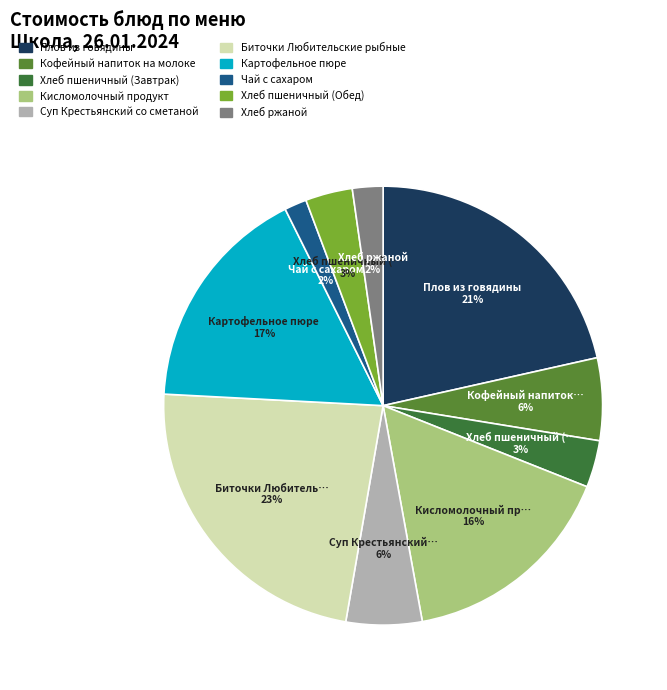

What percentage is NOT represented by Хлеб пшеничный (Завтрак)?

96.5%